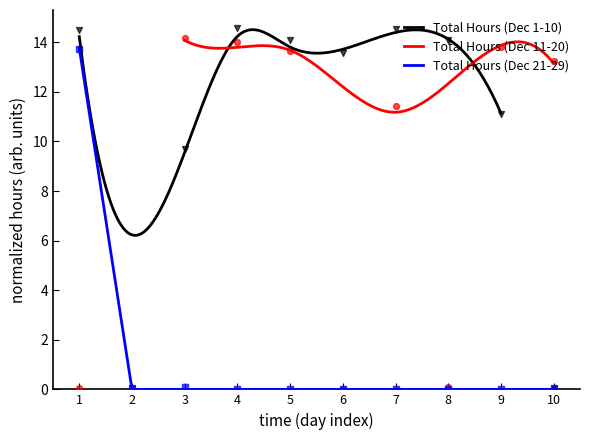

At how many categories does at least one series exceed 5?

9